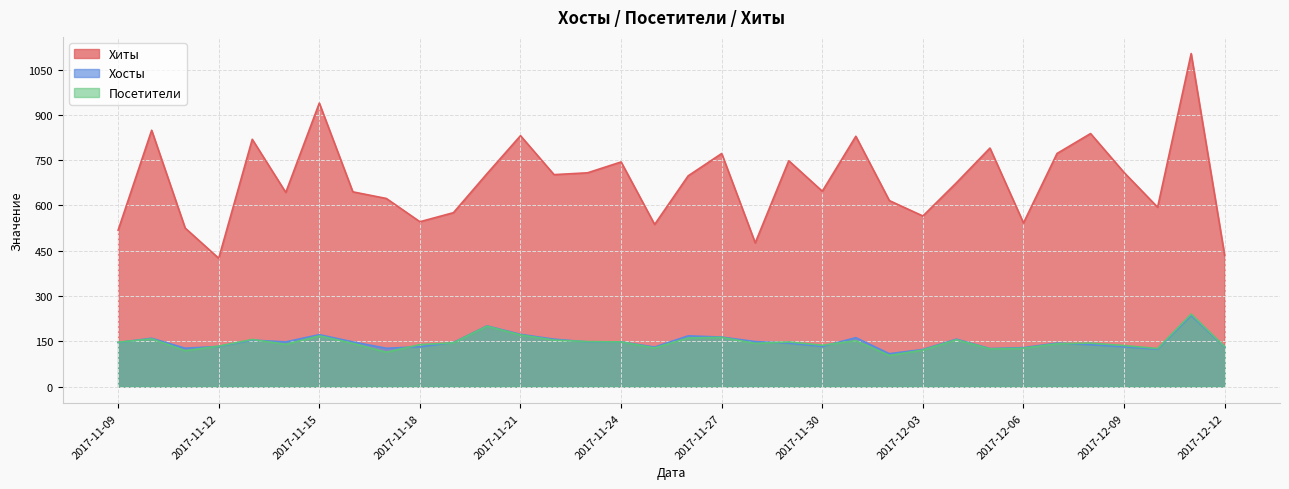

True or false: Хиты and Хосты intersect in this chart.

False